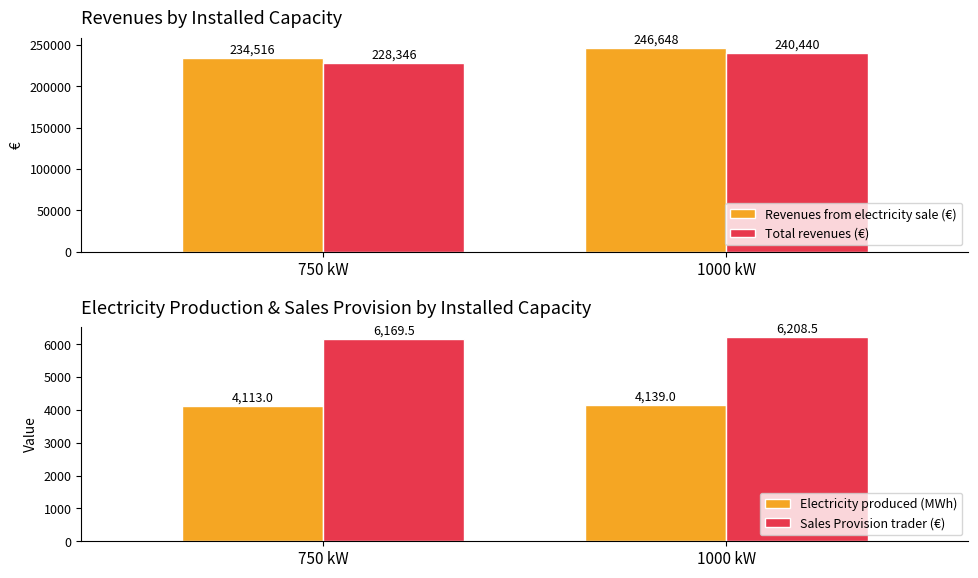

What is the difference between the maximum and minimum values in the Revenues from electricity sale (€) series?

12132.0